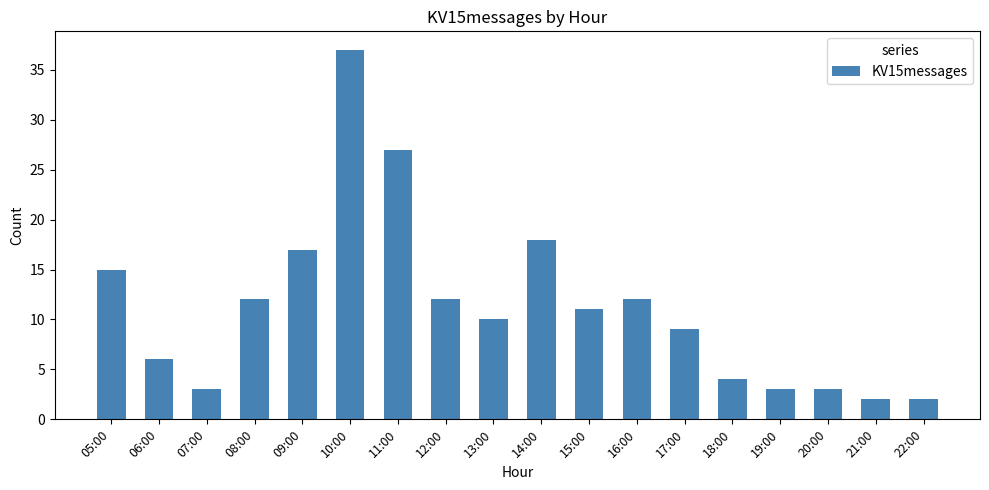

What is the greatest value displayed?

37